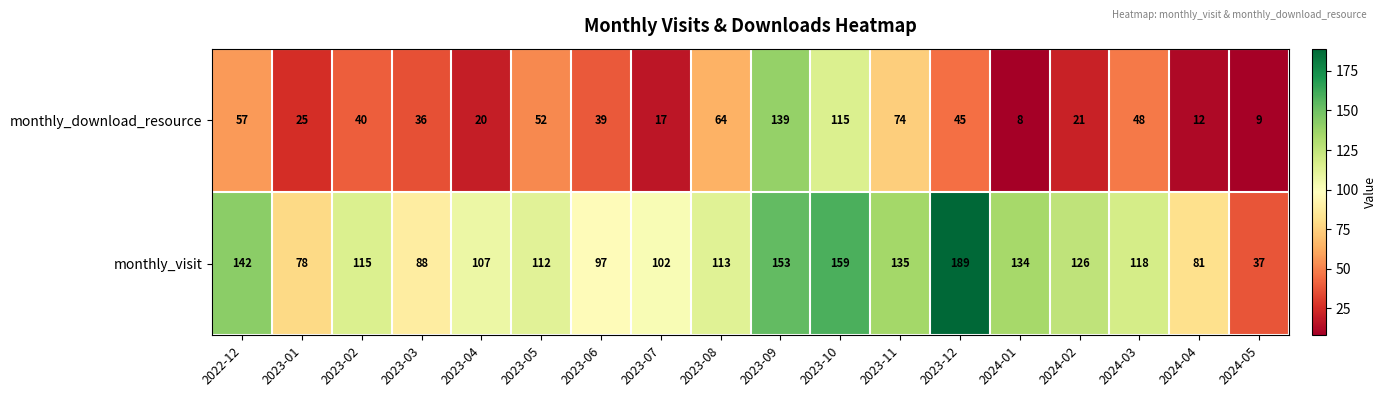

Read the monthly_visit value at 2023-06, to the nearest 50.

100